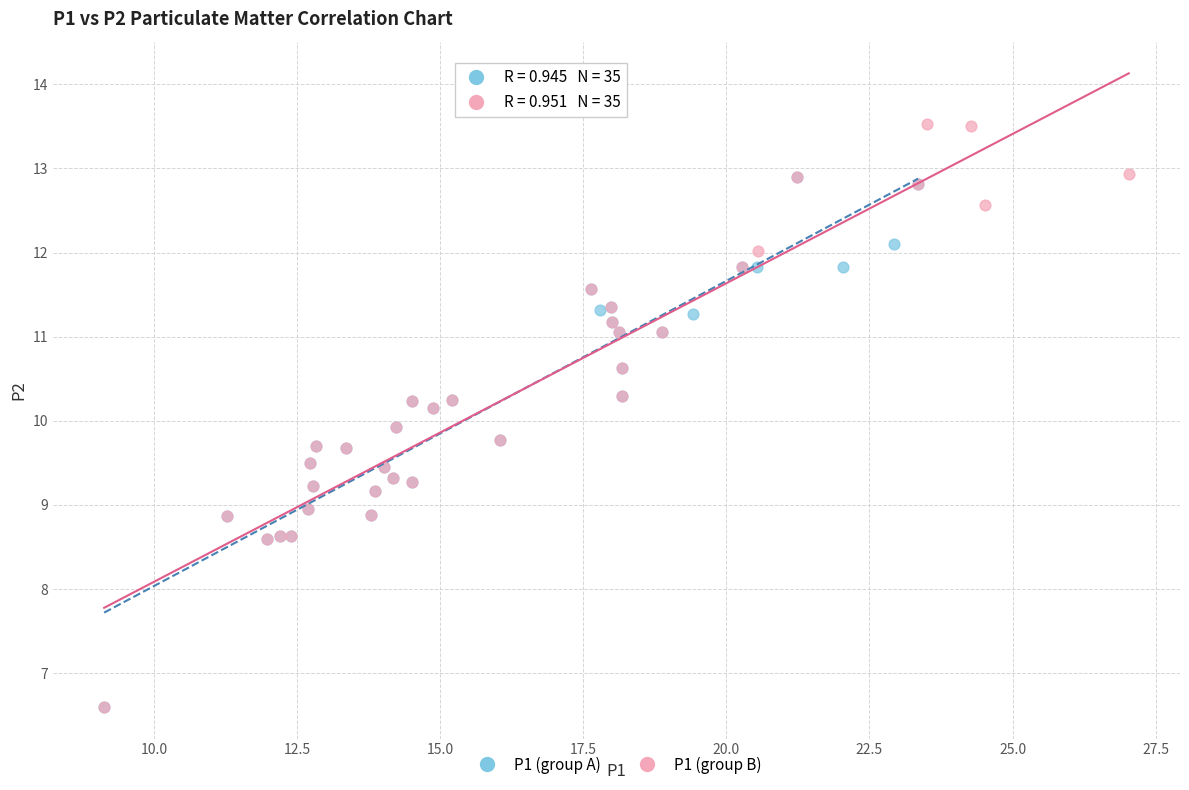

Which series contains the highest Y value?

P1 (group B)